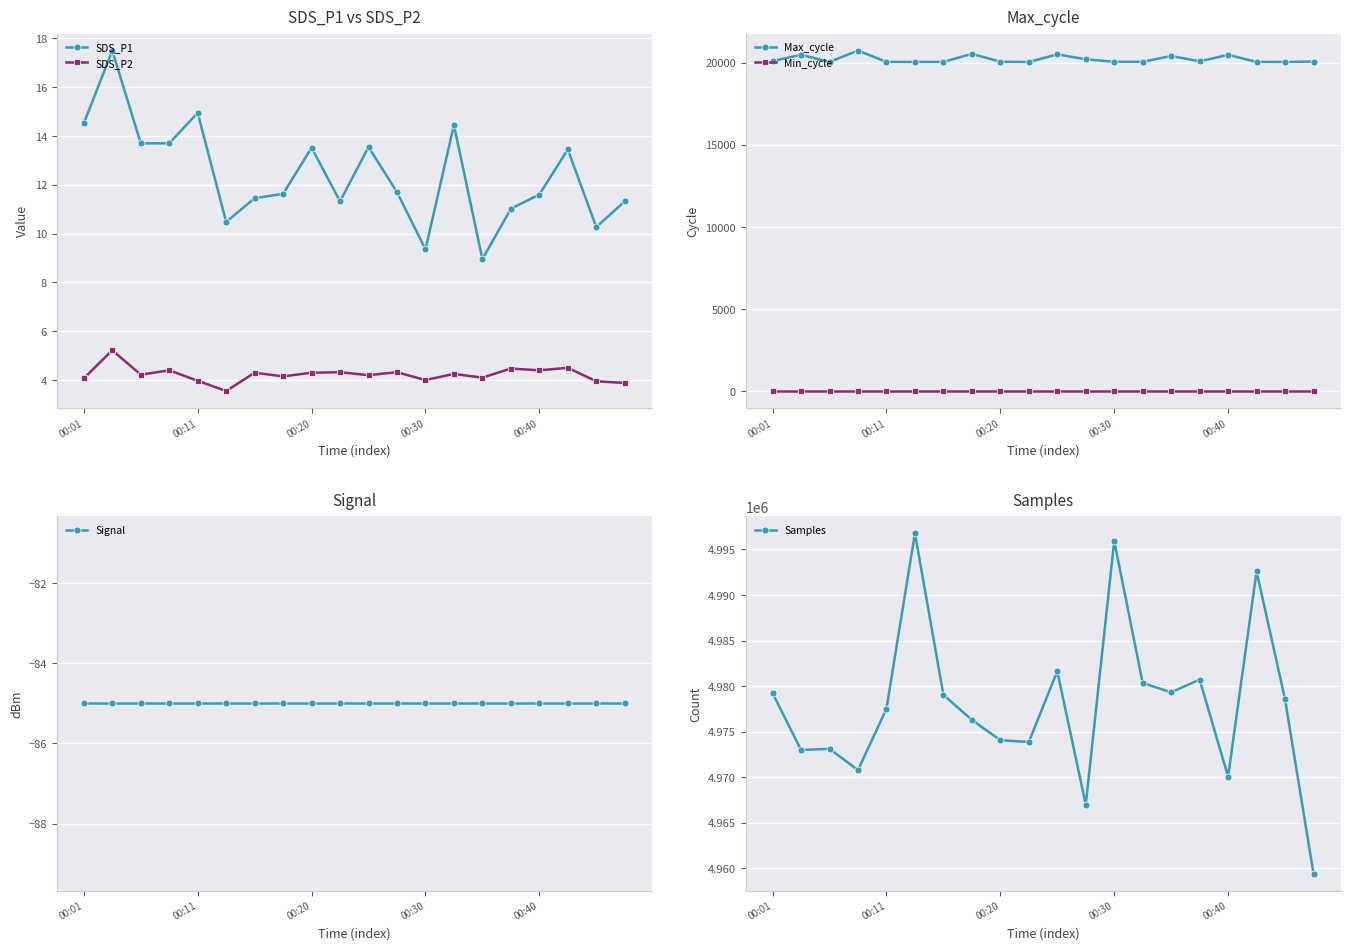

Reading left to right, extract all data points from this chart.

SDS_P1: 14.5	17.5	13.7	13.7	14.9	10.5	11.4	11.6	13.5	11.3	13.6	11.7	9.3	14.4	8.9	11.0	11.6	13.4	10.3	11.3
SDS_P2: 4.1	5.2	4.2	4.4	4.0	3.5	4.3	4.2	4.3	4.3	4.2	4.3	4.0	4.2	4.1	4.5	4.4	4.5	4.0	3.9
Max_cycle: 20092.0	20477.0	20042.0	20733.0	20043.0	20039.0	20046.0	20534.0	20057.0	20035.0	20505.0	20203.0	20050.0	20049.0	20404.0	20078.0	20475.0	20045.0	20038.0	20067.0
Min_cycle: 28.0	28.0	28.0	28.0	28.0	28.0	28.0	28.0	28.0	28.0	28.0	28.0	28.0	28.0	28.0	28.0	28.0	28.0	28.0	28.0
Signal: -85.0	-85.0	-85.0	-85.0	-85.0	-85.0	-85.0	-85.0	-85.0	-85.0	-85.0	-85.0	-85.0	-85.0	-85.0	-85.0	-85.0	-85.0	-85.0	-85.0
Samples: 4979234.0	4972997.0	4973127.0	4970796.0	4977516.0	4996786.0	4979054.0	4976297.0	4974073.0	4973875.0	4981643.0	4966994.0	4995939.0	4980348.0	4979324.0	4980729.0	4970069.0	4992590.0	4978566.0	4959427.0